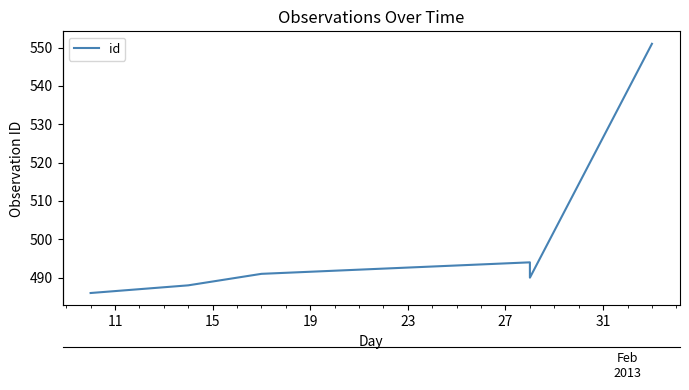

The chart shows a value of 130 at 11. True or false?

False